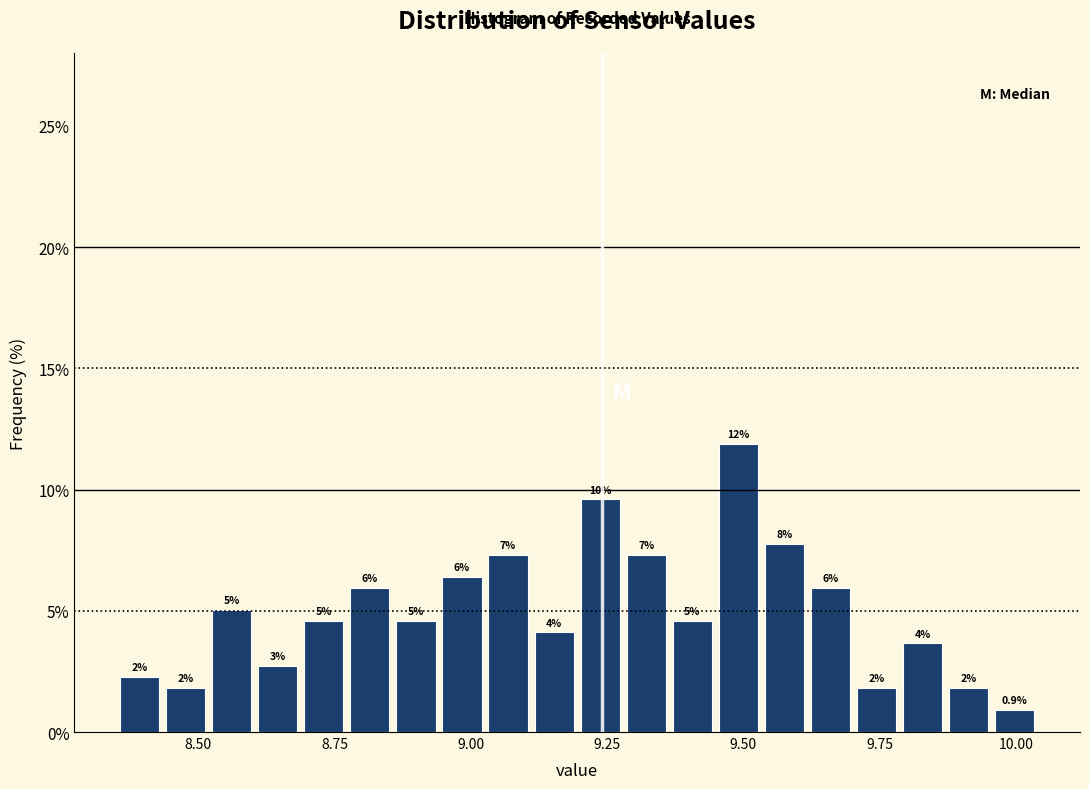

Around what value on the x-axis is the tallest bar? Give the approximate position of its centre, as read against the axis.

9.50